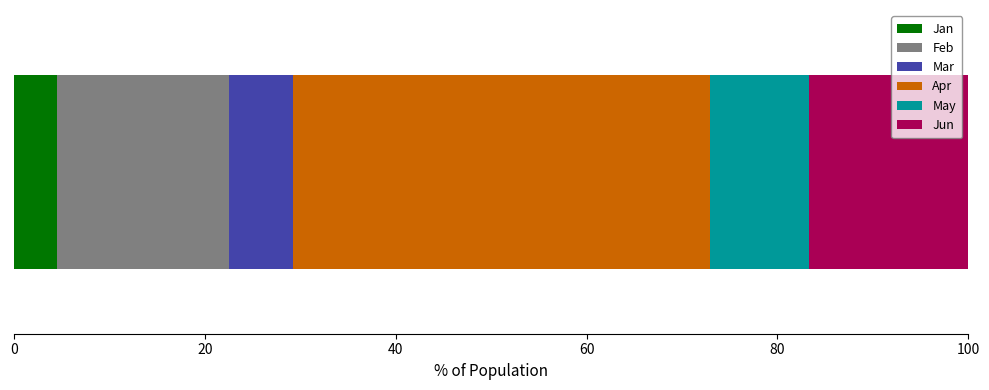

What is the minimum value for Jan?

4.5